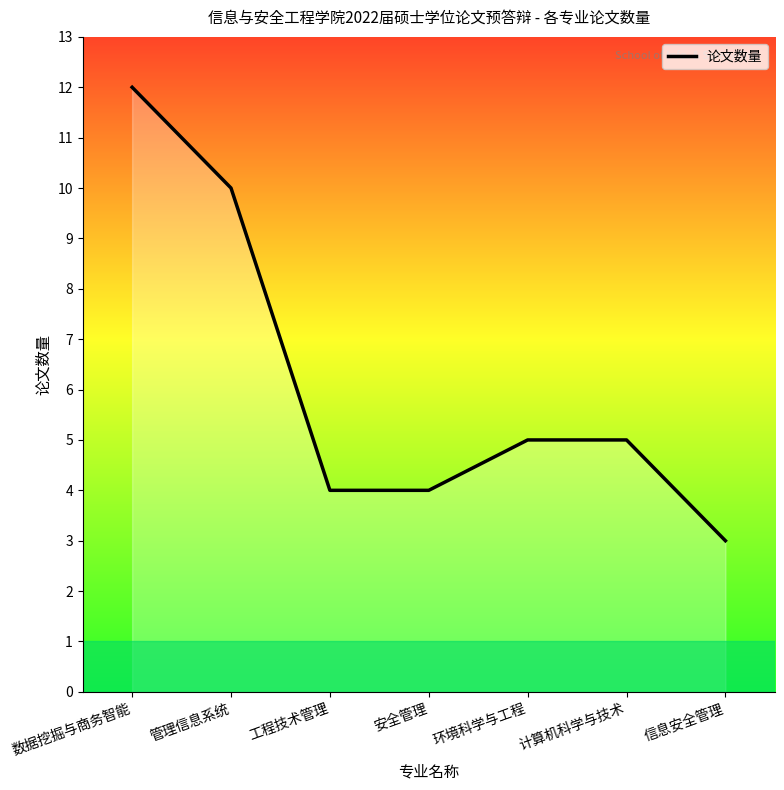

How many series are shown in this chart?

1